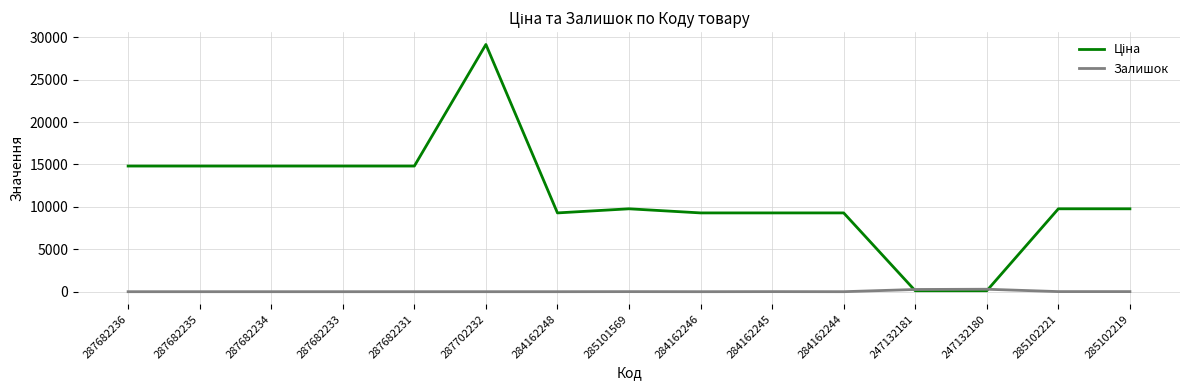

What is the difference between the Залишок values at 285102219 and 287682234?

11.0